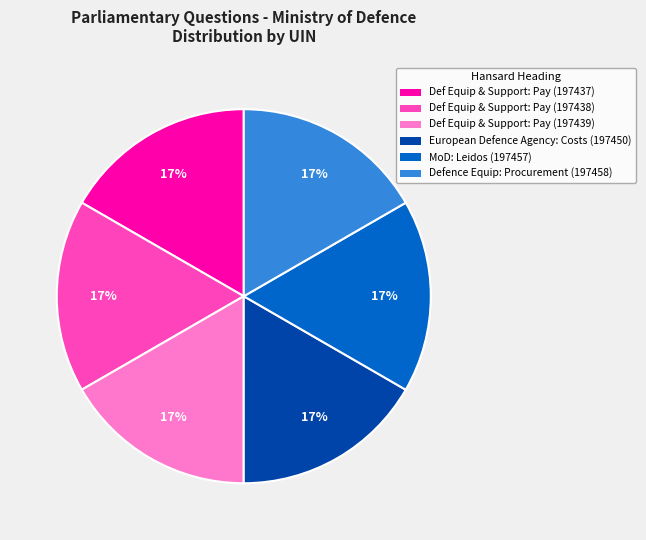

How many segments does this pie chart have?

6